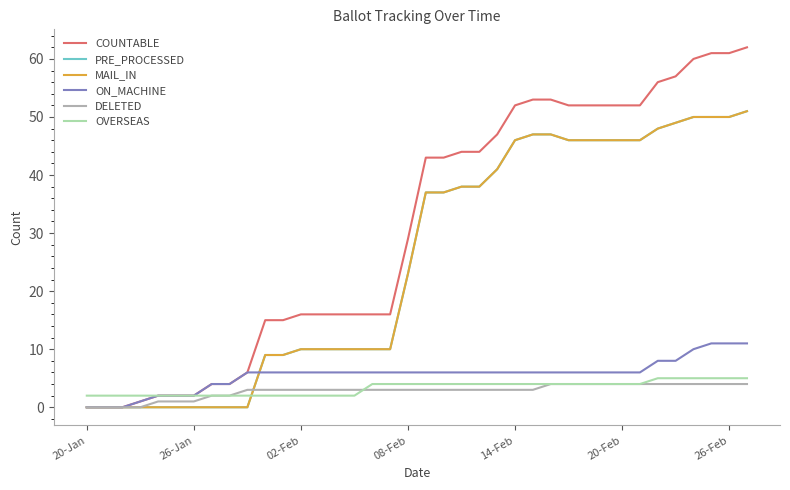

What is the maximum value shown in the chart?

62